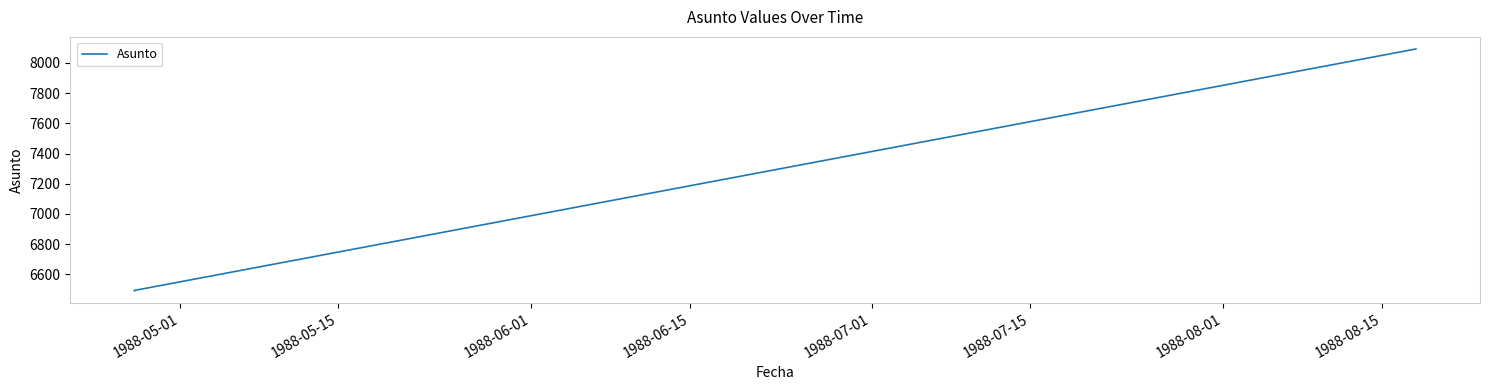

Is it true that the value at 1988-05-01 is 3962?

False